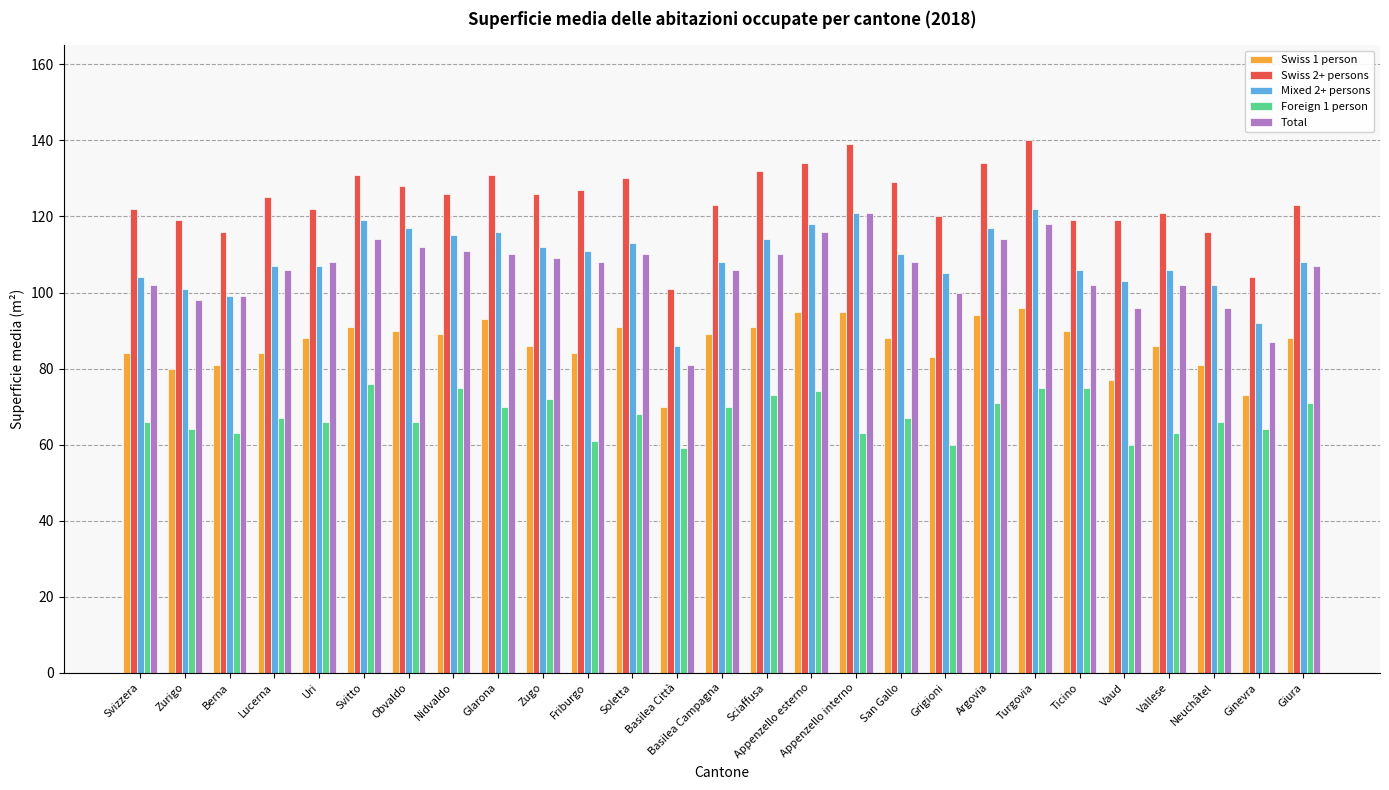

Which series has the largest total across all categories?

Swiss 2+ persons